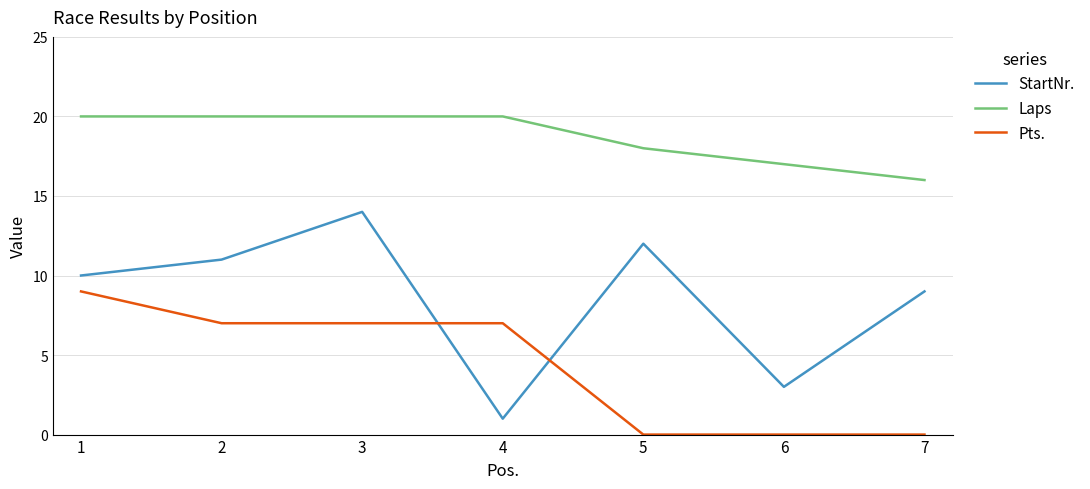

Is it true that StartNr. equals 4 at 3?

False